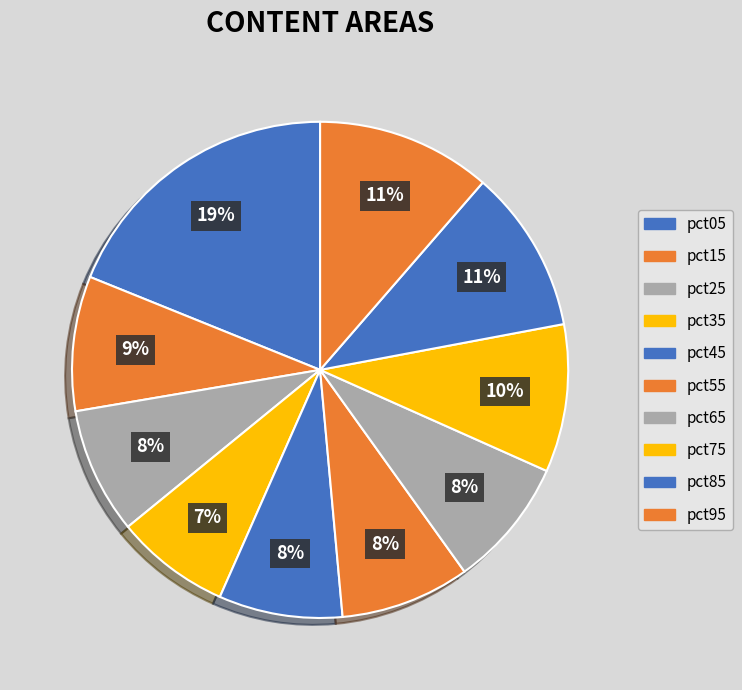

Count the number of slices in the pie.

10